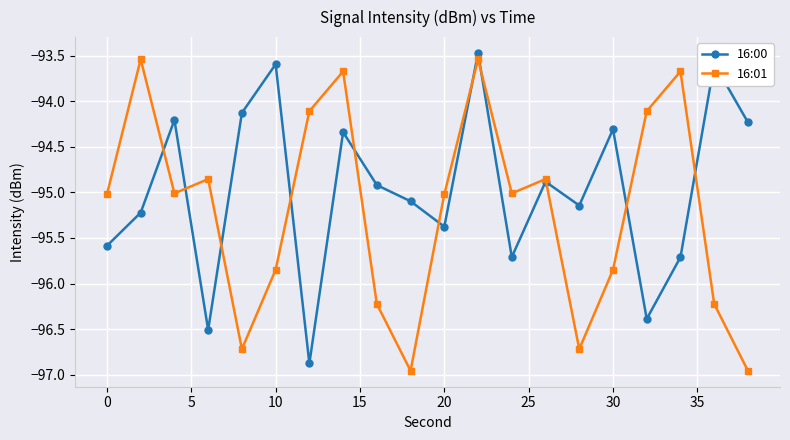

What is the greatest value displayed?

-93.5